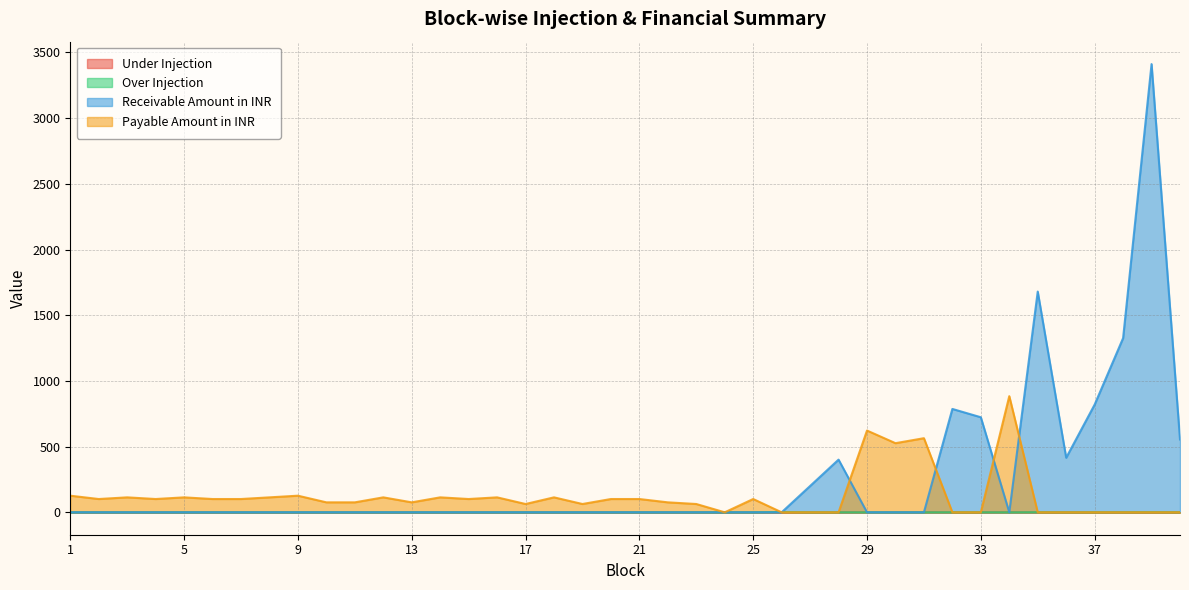

True or false: Receivable Amount in INR has a value of 0.0 at 20.

True